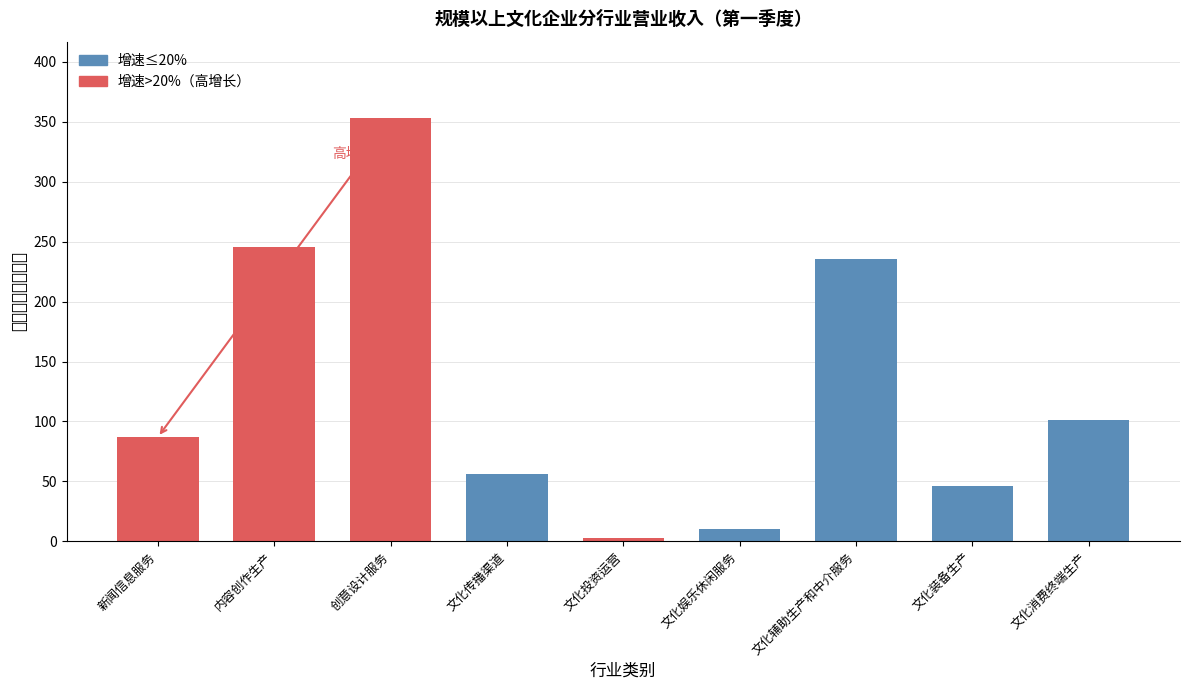

What is the sum of all values?

1137.9